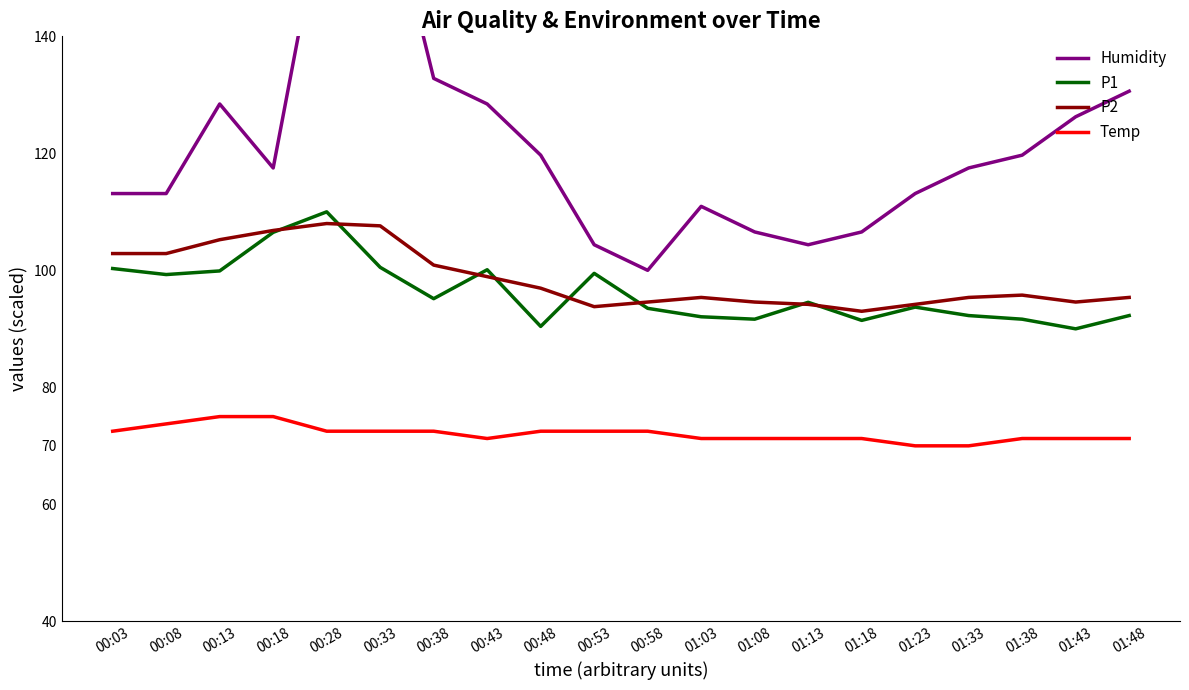

Between 01:23 and 01:48, which series saw the biggest shift?

Humidity